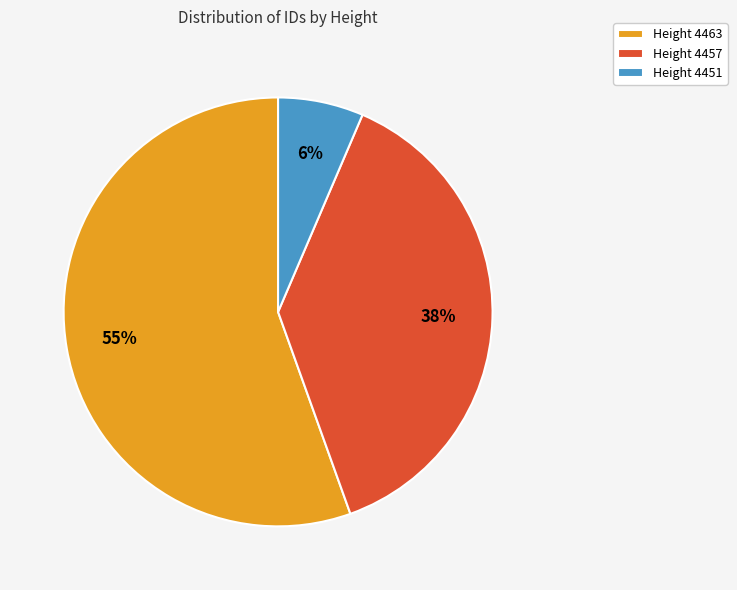

Combined, do Height 4463 and Height 4457 account for over 50%?

Yes